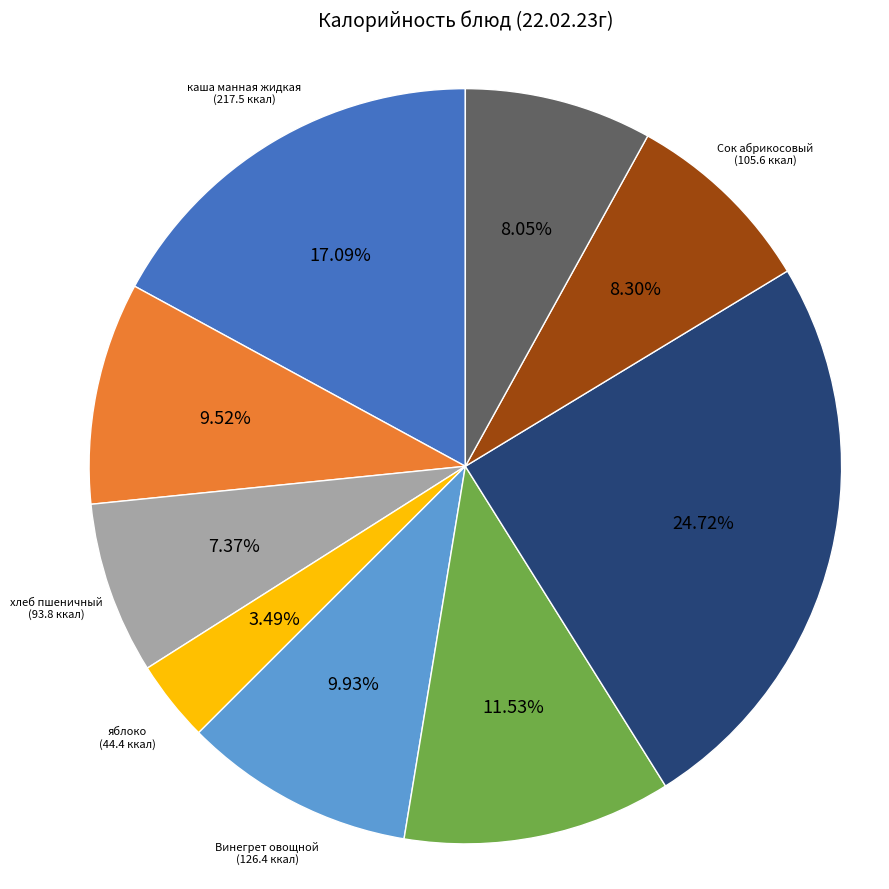

What percentage is NOT represented by хлеб пшеничный?

92.6%